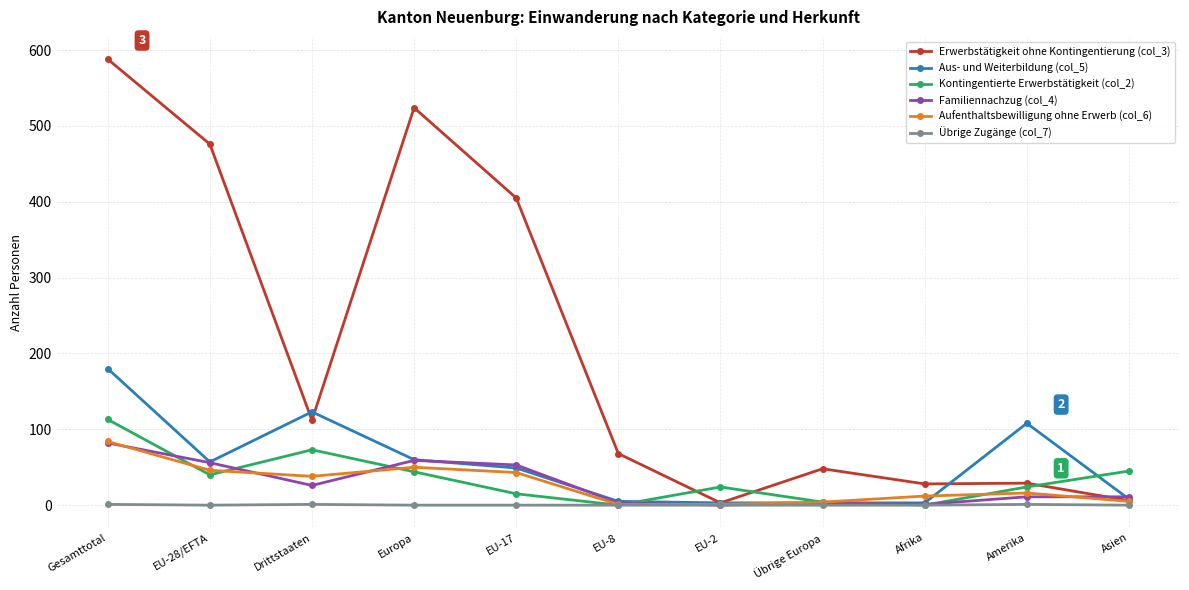

What is the value of the Aus- und Weiterbildung (col_5) point at the 6th from the left?

5